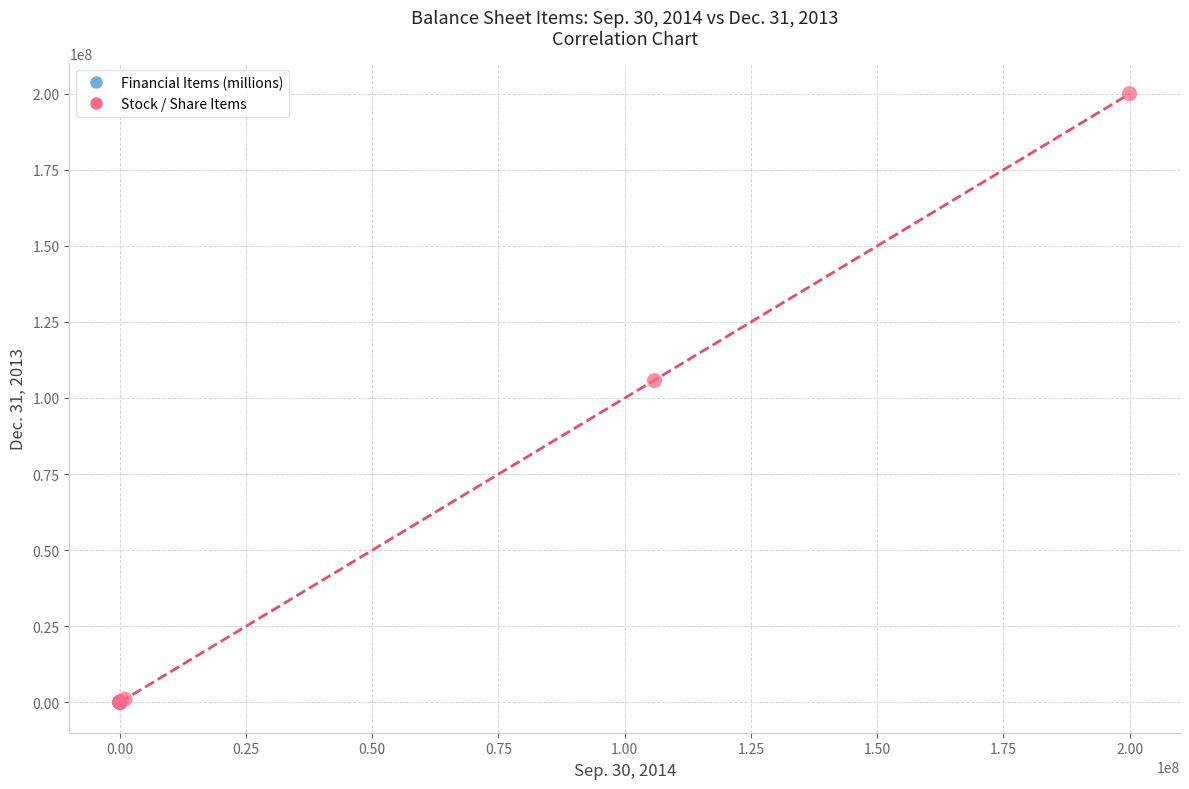

Which series reaches the maximum Y coordinate?

Stock / Share Items